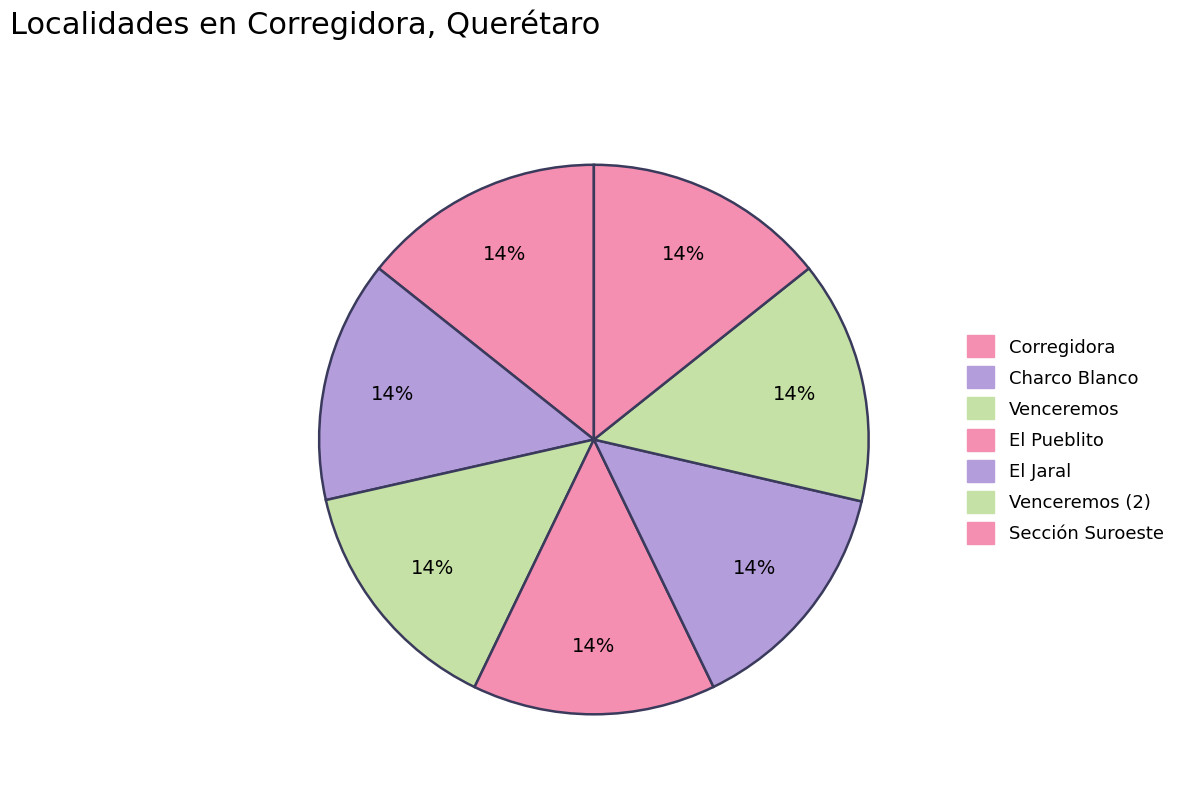

How many segments does this pie chart have?

7